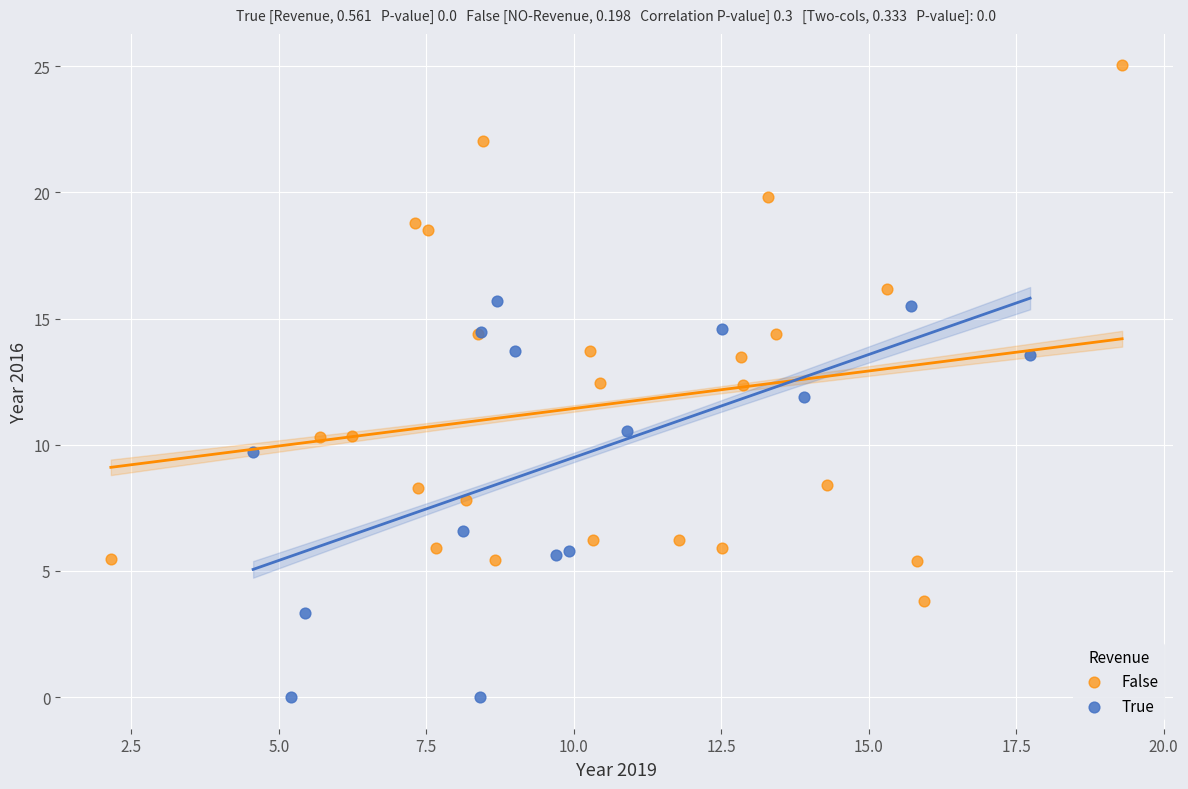

What are all the series names shown in the legend?

False, True